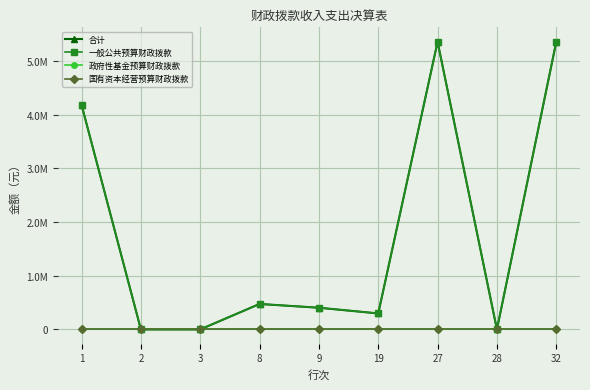

Does the chart have visible grid lines?

Yes